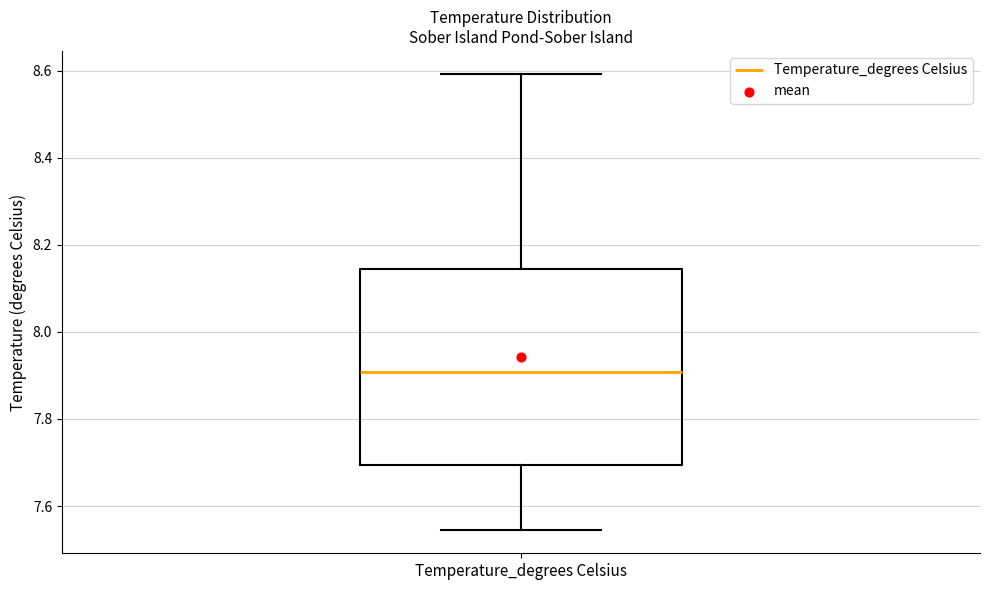

Where does the median line of the box for Temperature_degrees Celsius sit on the y-axis? The values are not printed on the chart, so give them approximately, as read against the axis.

7.90